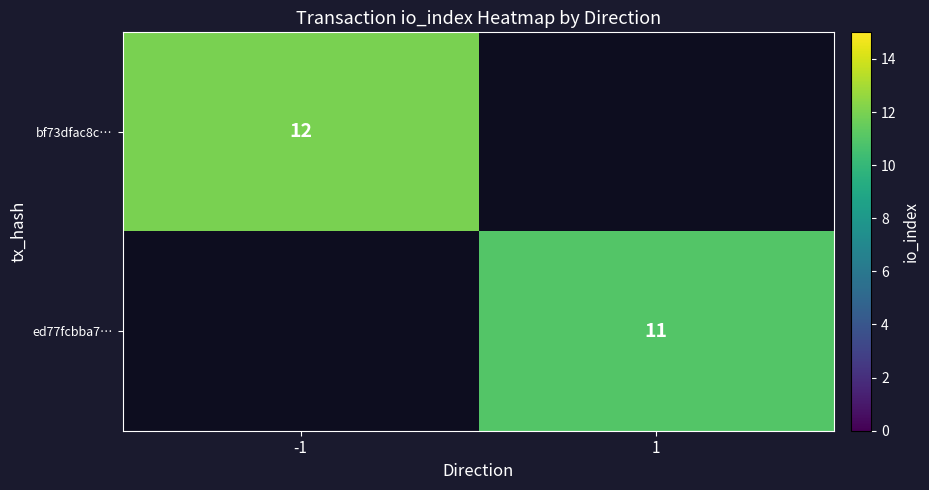

The value of ed77fcbba7… at 1 is 5. True or false?

False